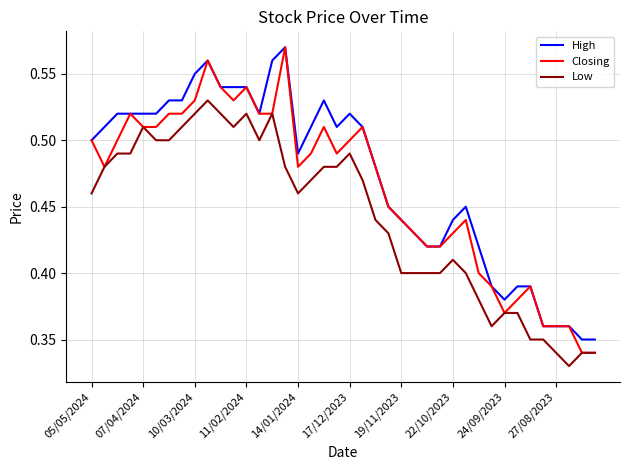

Which series has the largest range (max minus min)?

Closing